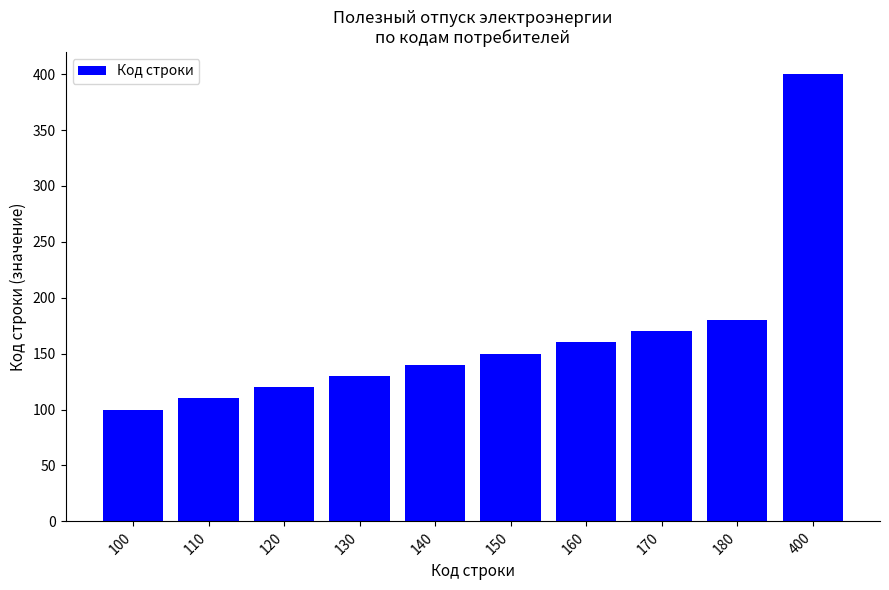

How many distinct data groups are displayed?

1